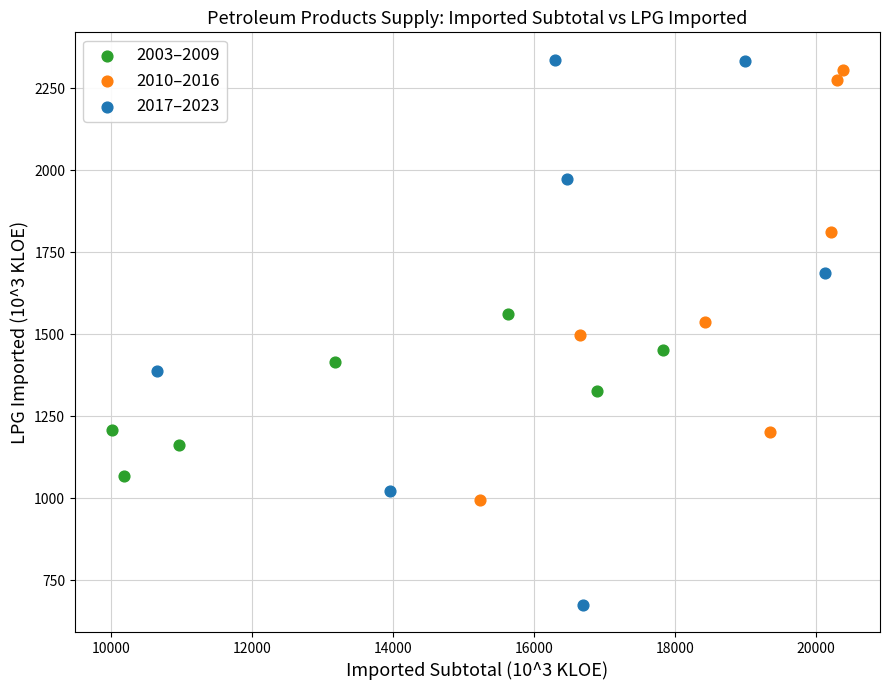

Which series contains the highest Y value?

2017–2023